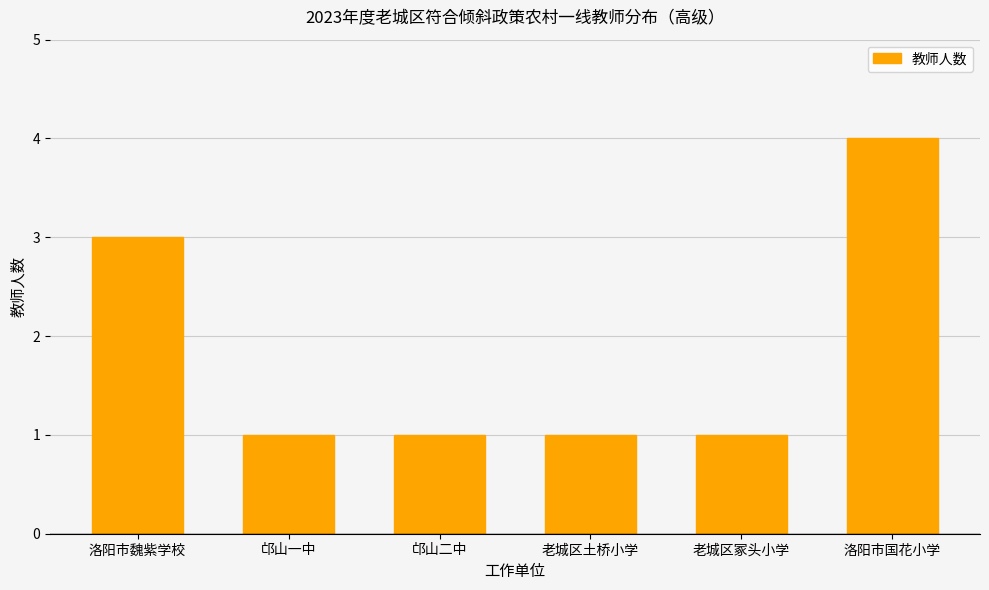

What is the value of the 5th bar from the left?

1